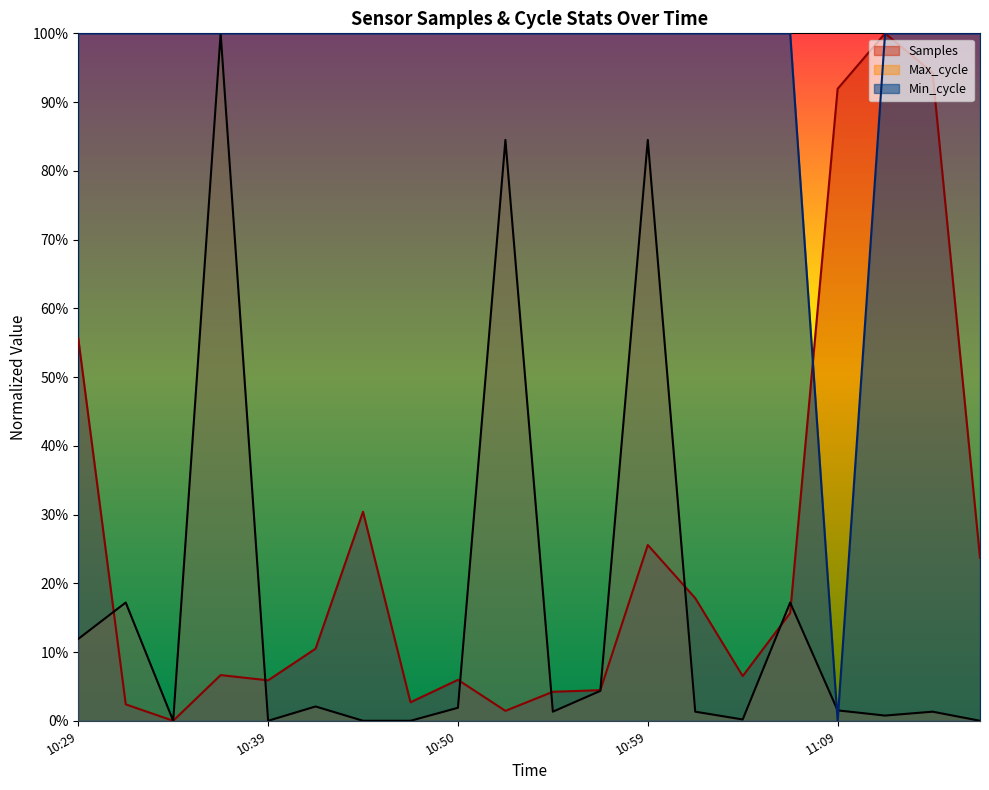

How many intersections are there between Max_cycle and Min_cycle?

2